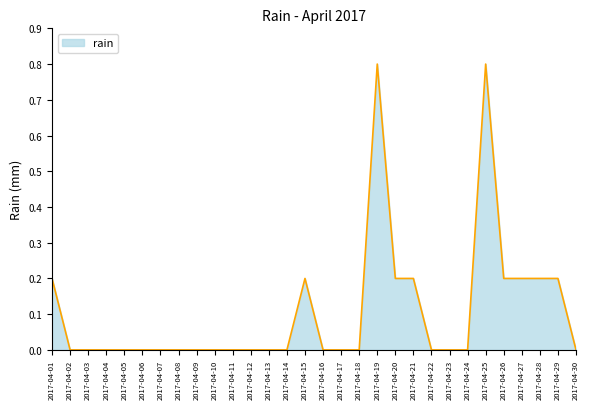

True or false: the data shows 0.5 at 2017-04-10.

False